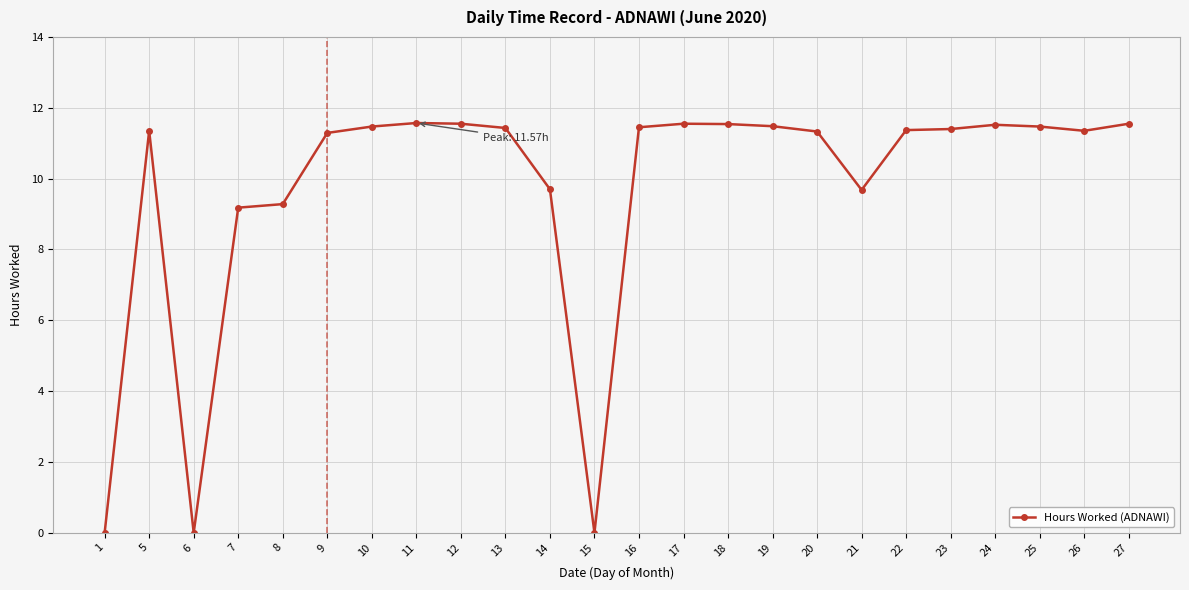

Where is the first local maximum?

5